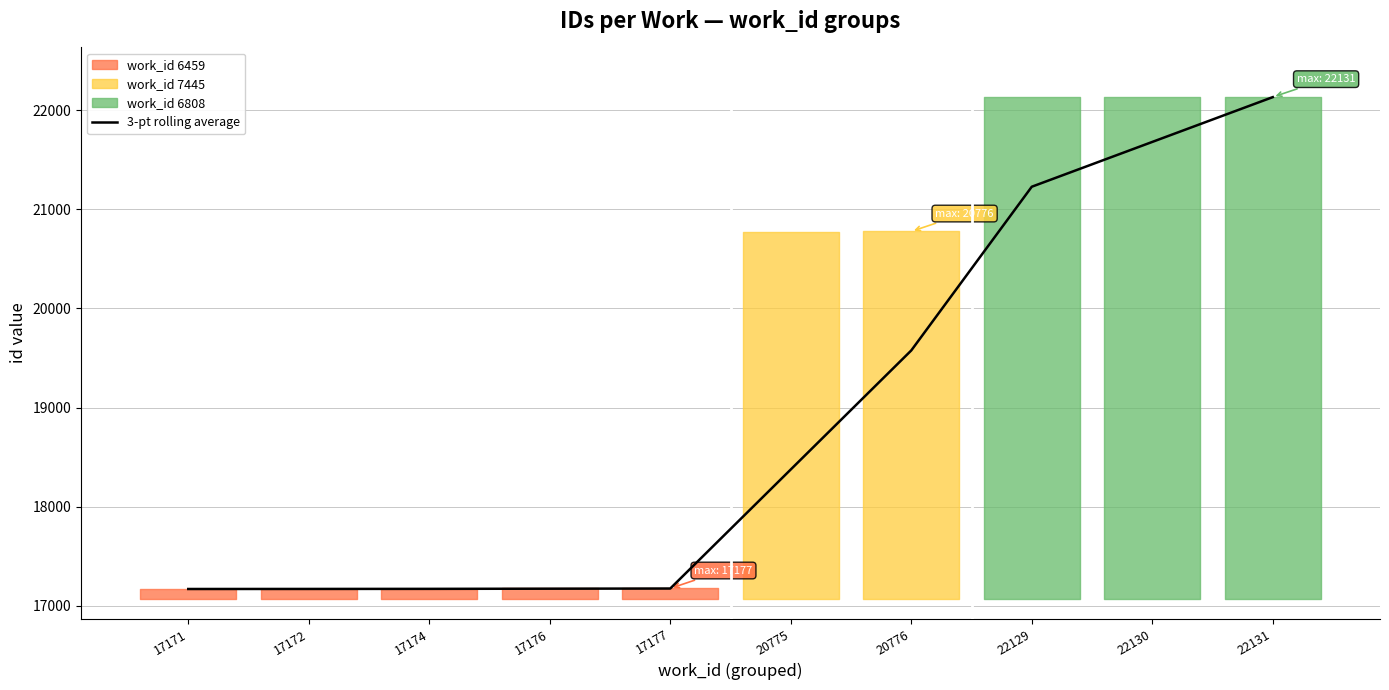

True or false: there are more than 1 points higher than both neighbors.

False